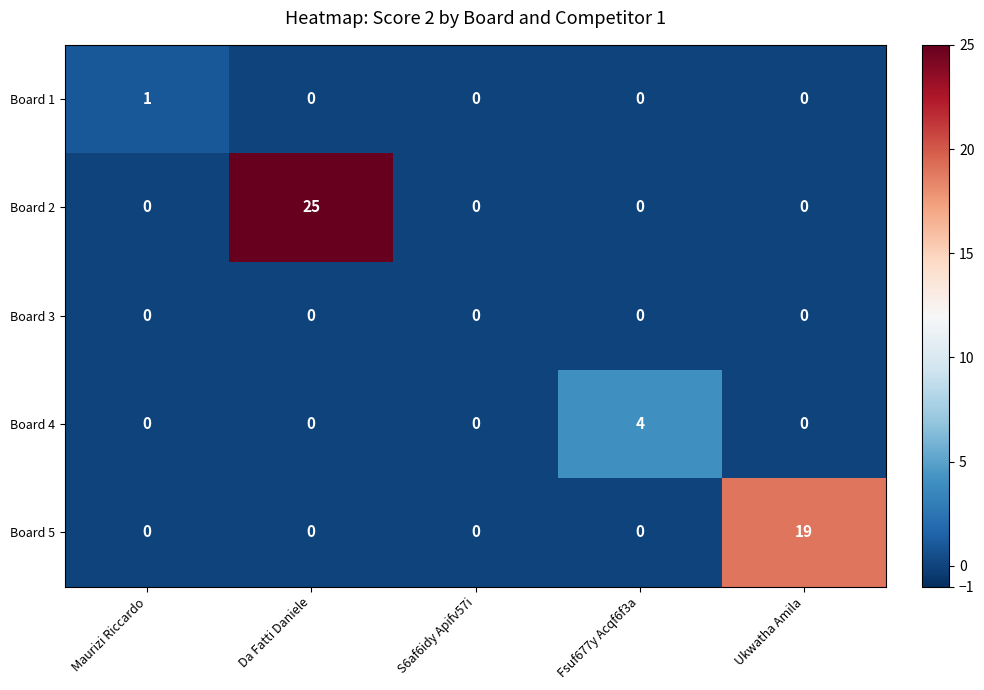

Which label corresponds to the largest value in the chart?

Da Fatti Daniele